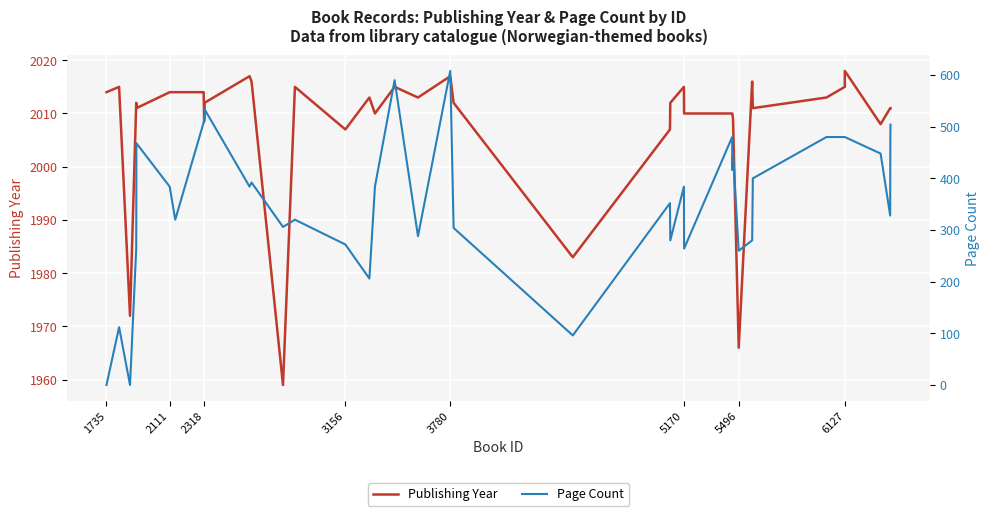

What is the difference between the maximum and minimum values in the Publishing Year series?

59